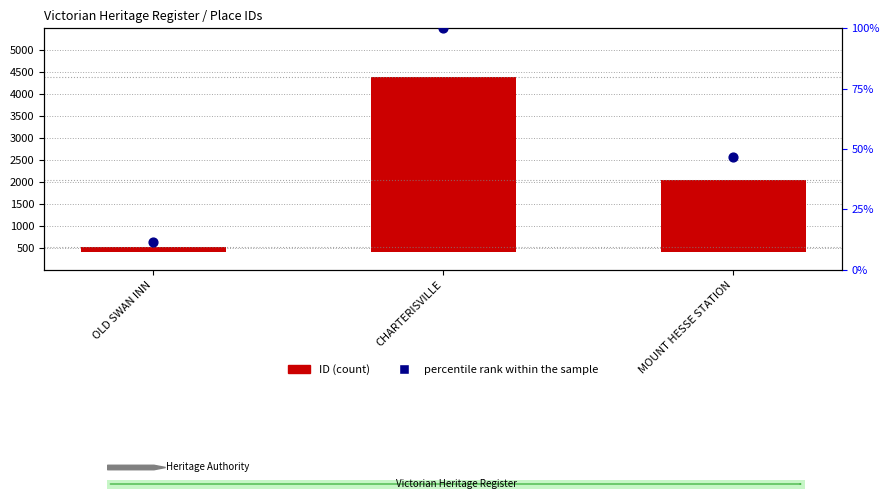

What is the total value across all series at MOUNT HESSE STATION?

1699.8